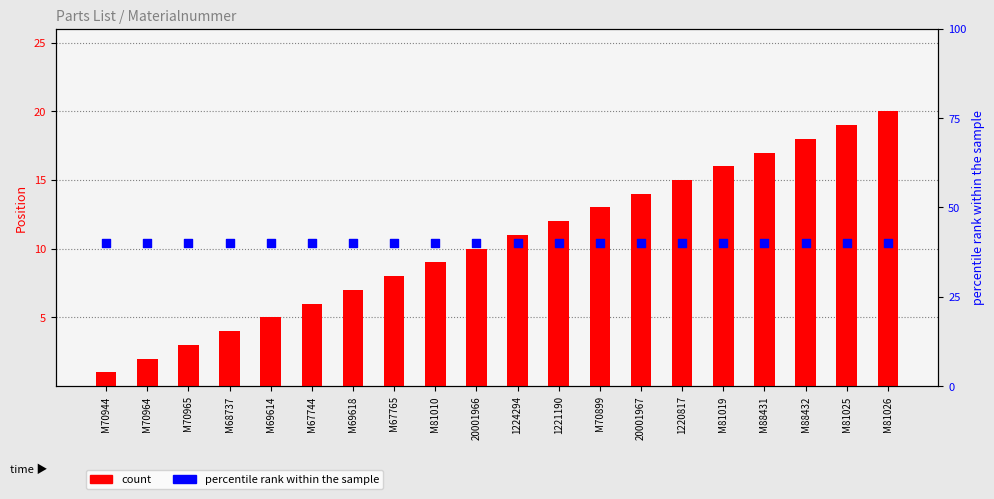

Which series has the largest total across all categories?

percentile rank within the sample